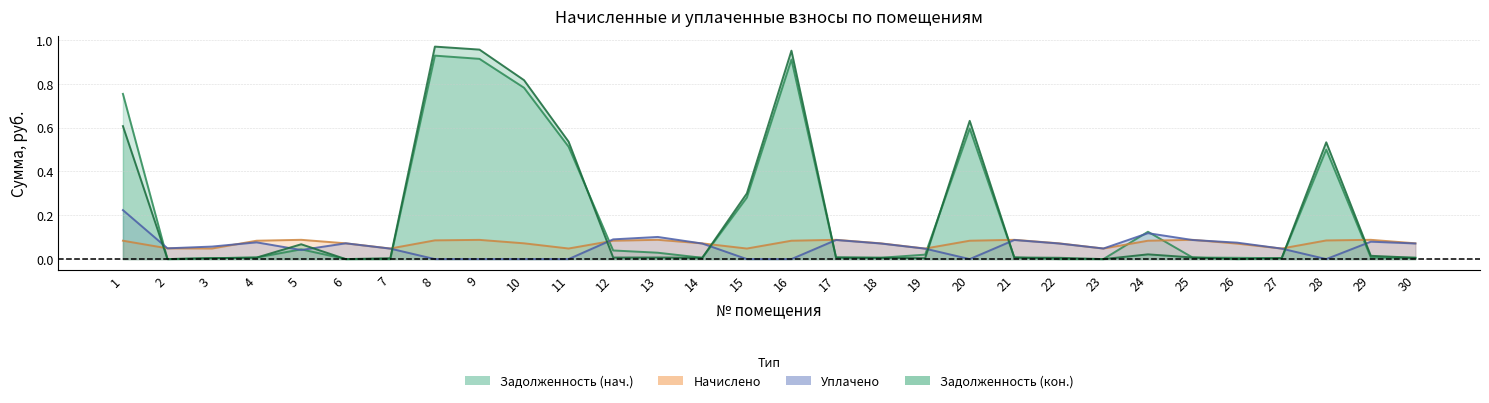

Where is the first local minimum for Начислено?

3